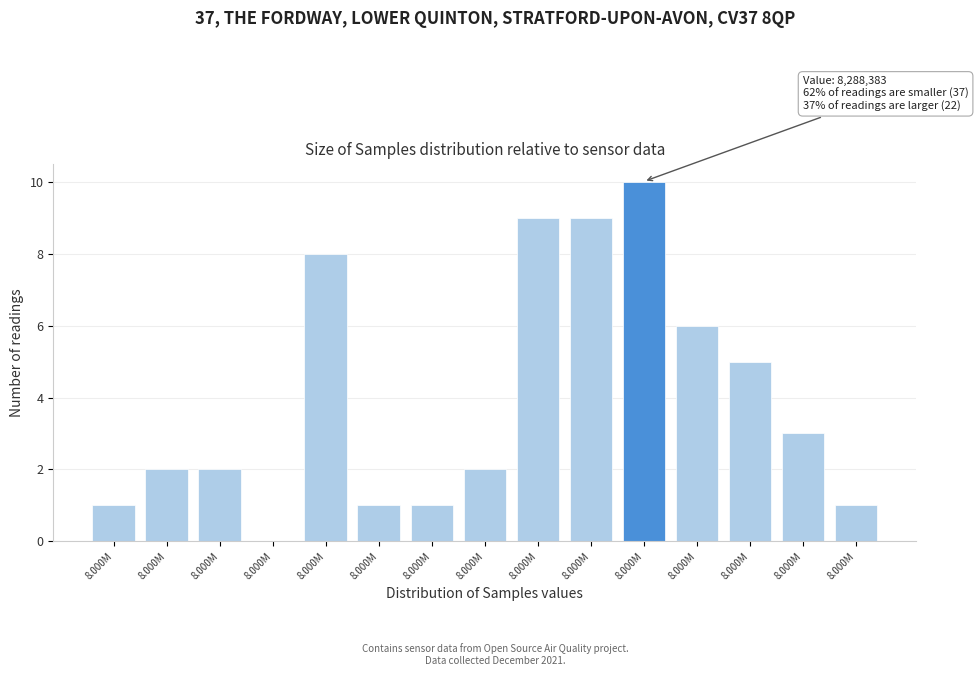

Are the bars horizontal?

No